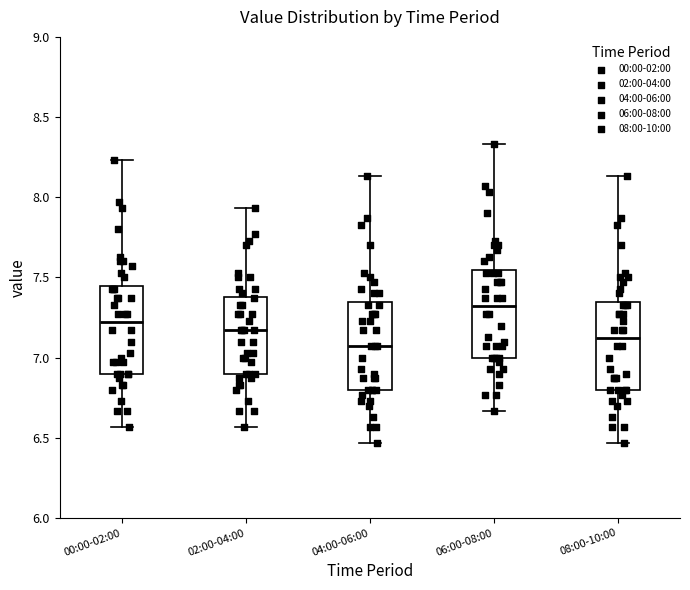

Reading left to right, transcribe this box plot: for each box, give where its median line is, the range the box spans, and where its two whiskers end, as read against the y-axis. The values are not printed on the chart, so give them approximately, as read against the axis.

00:00-02:00: median 7.20, box 6.90 to 7.45, whiskers 6.55 to 8.25
02:00-04:00: median 7.15, box 6.90 to 7.40, whiskers 6.55 to 7.95
04:00-06:00: median 7.05, box 6.80 to 7.35, whiskers 6.45 to 8.15
06:00-08:00: median 7.30, box 7.00 to 7.55, whiskers 6.65 to 8.35
08:00-10:00: median 7.10, box 6.80 to 7.35, whiskers 6.45 to 8.15